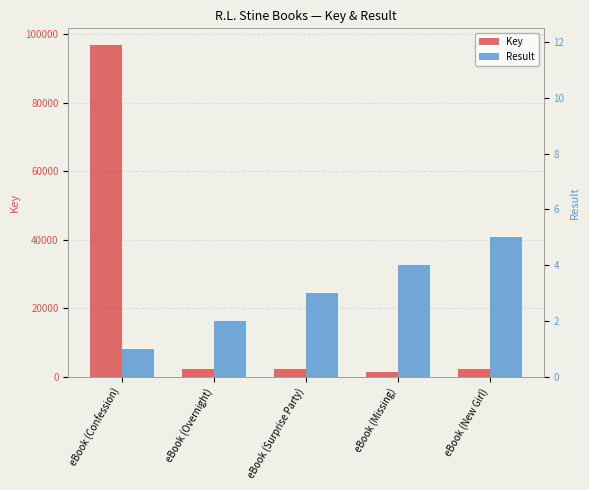

True or false: Result has a value of 4 at eBook (Surprise Party).

False